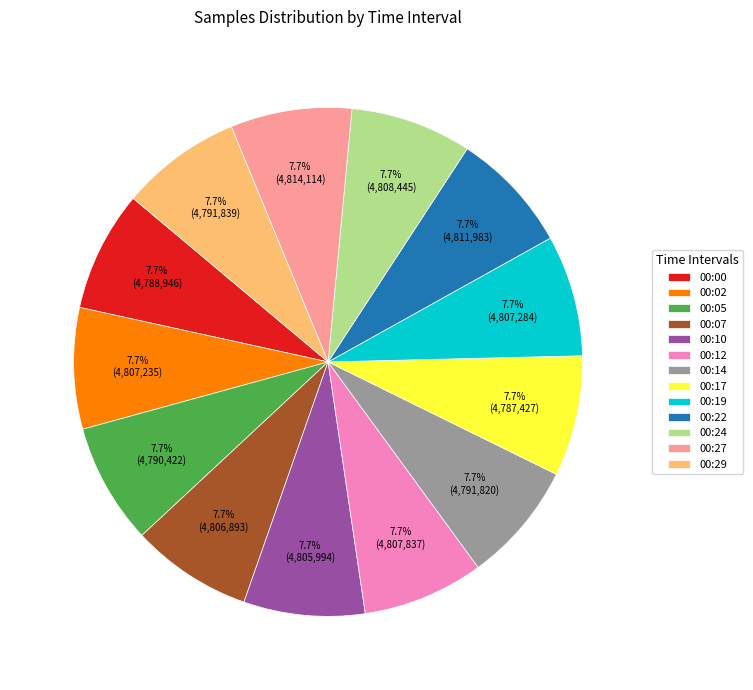

Is there a majority slice in this chart?

No